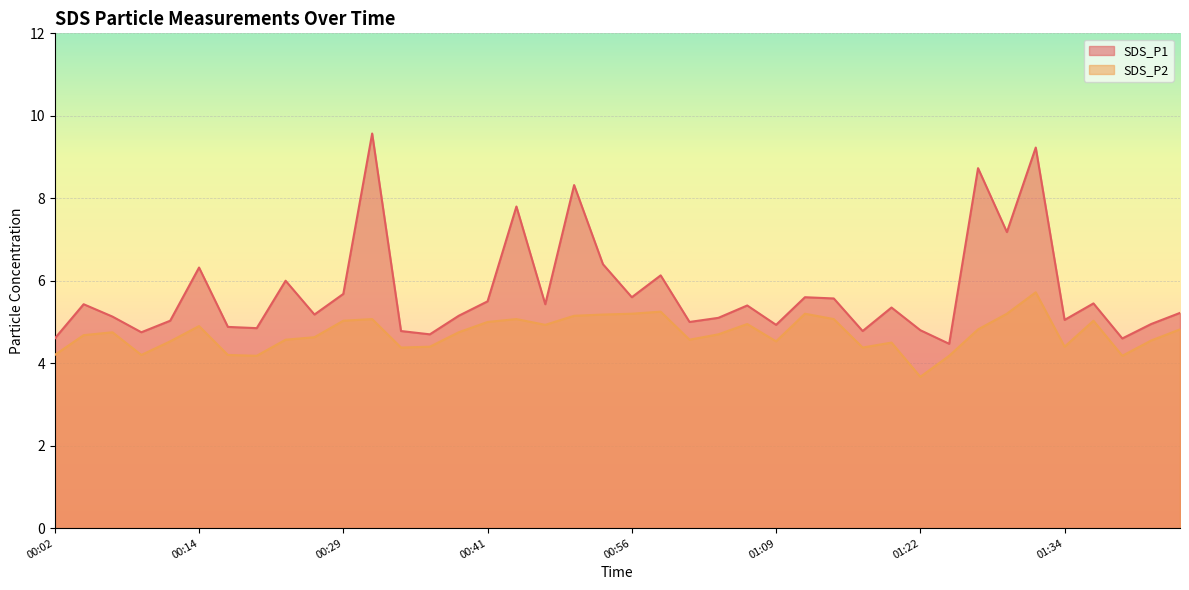

Where is the first local maximum for SDS_P1?

00:04